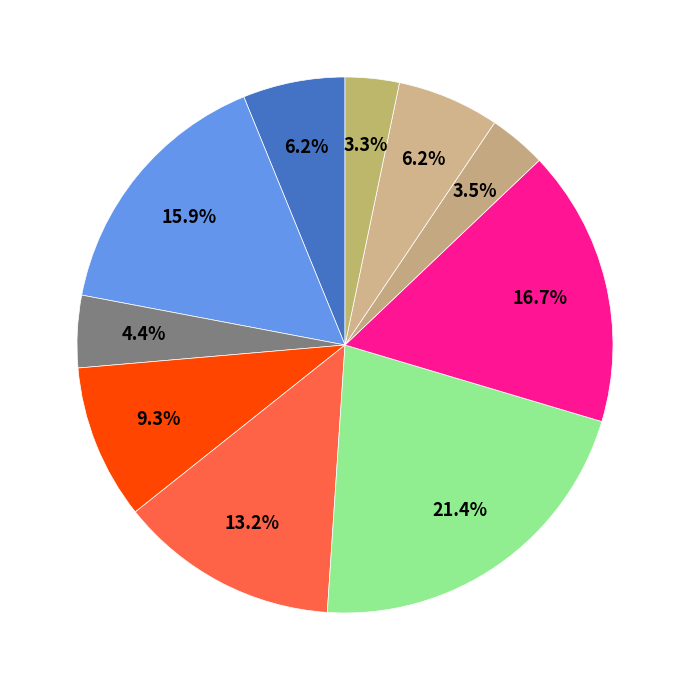

How many slices are in this pie chart?

10